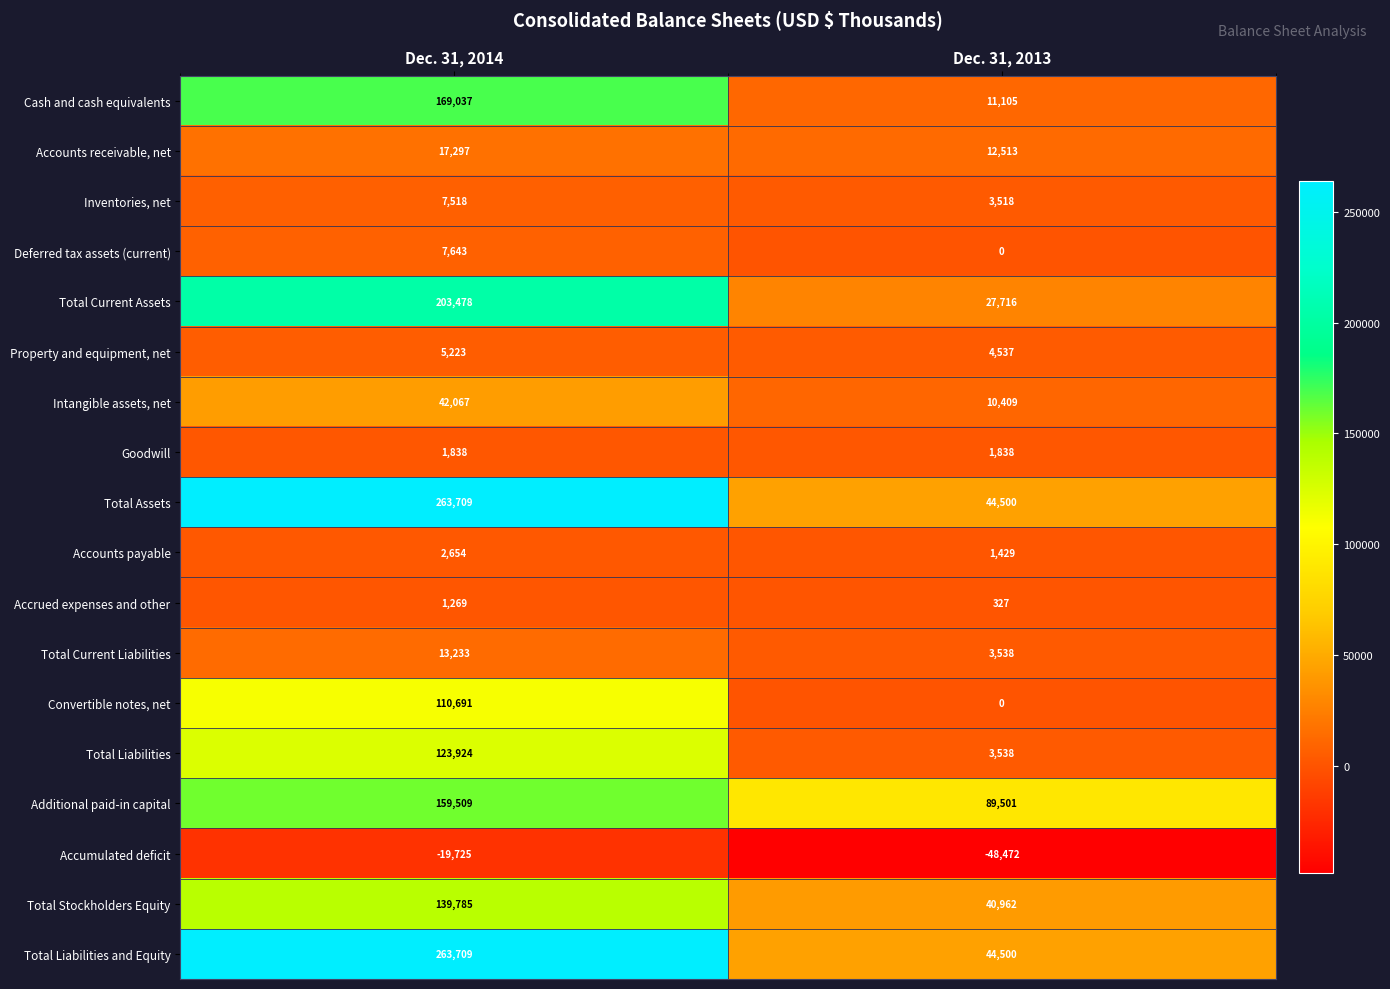

What is the smallest value displayed?

-48472